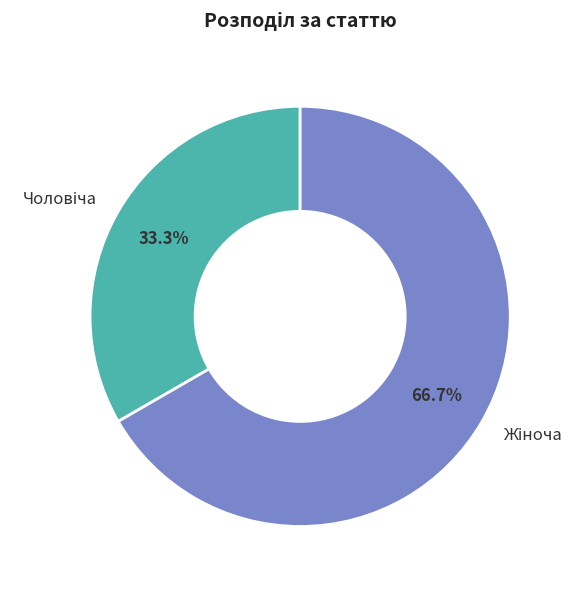

Is there a majority slice in this chart?

Yes